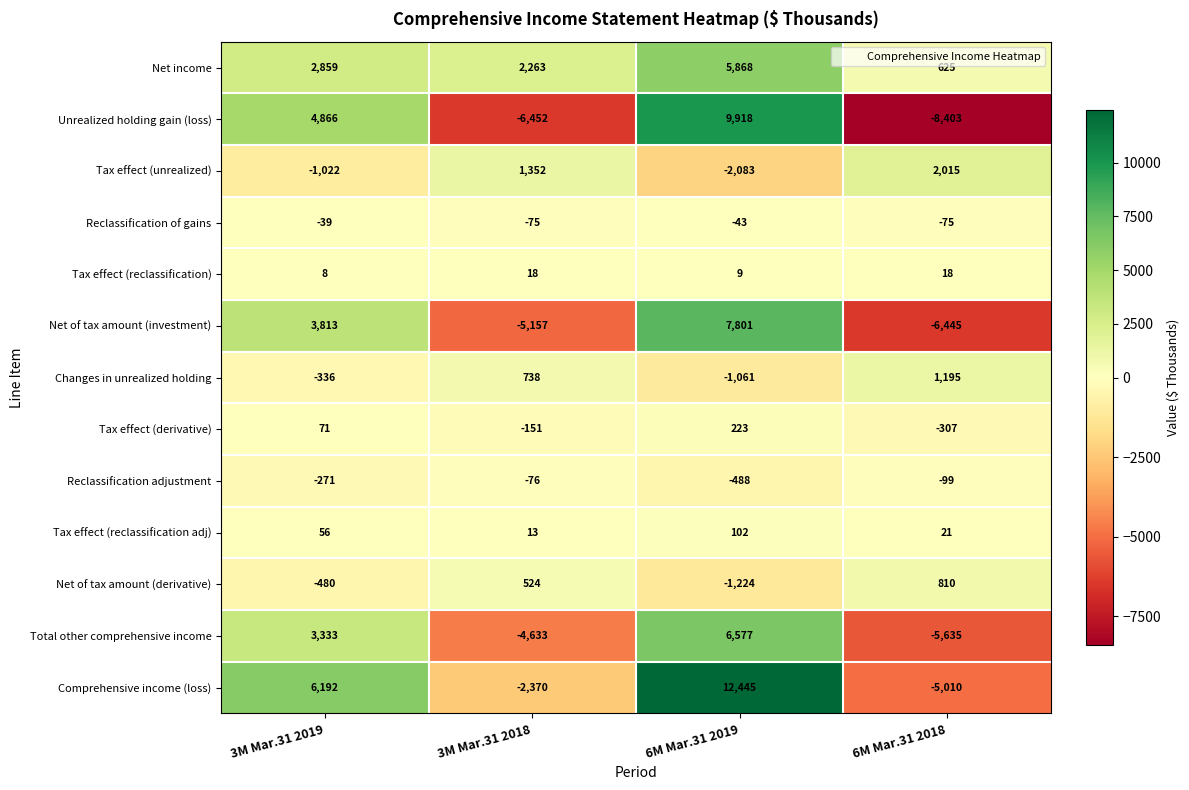

Is it true that Tax effect (reclassification) equals 9 at 6M Mar.31 2019?

True